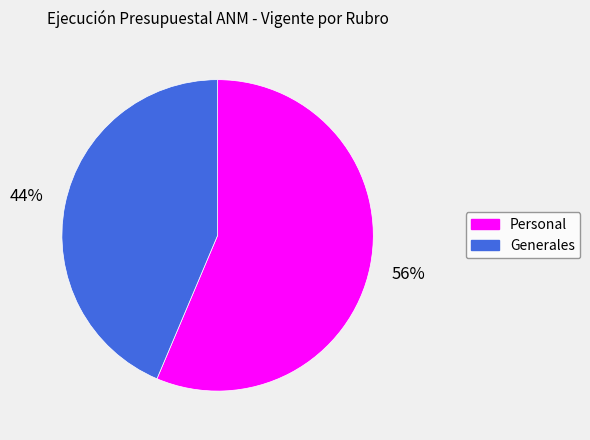

Is there any slice that represents more than half of the pie?

Yes